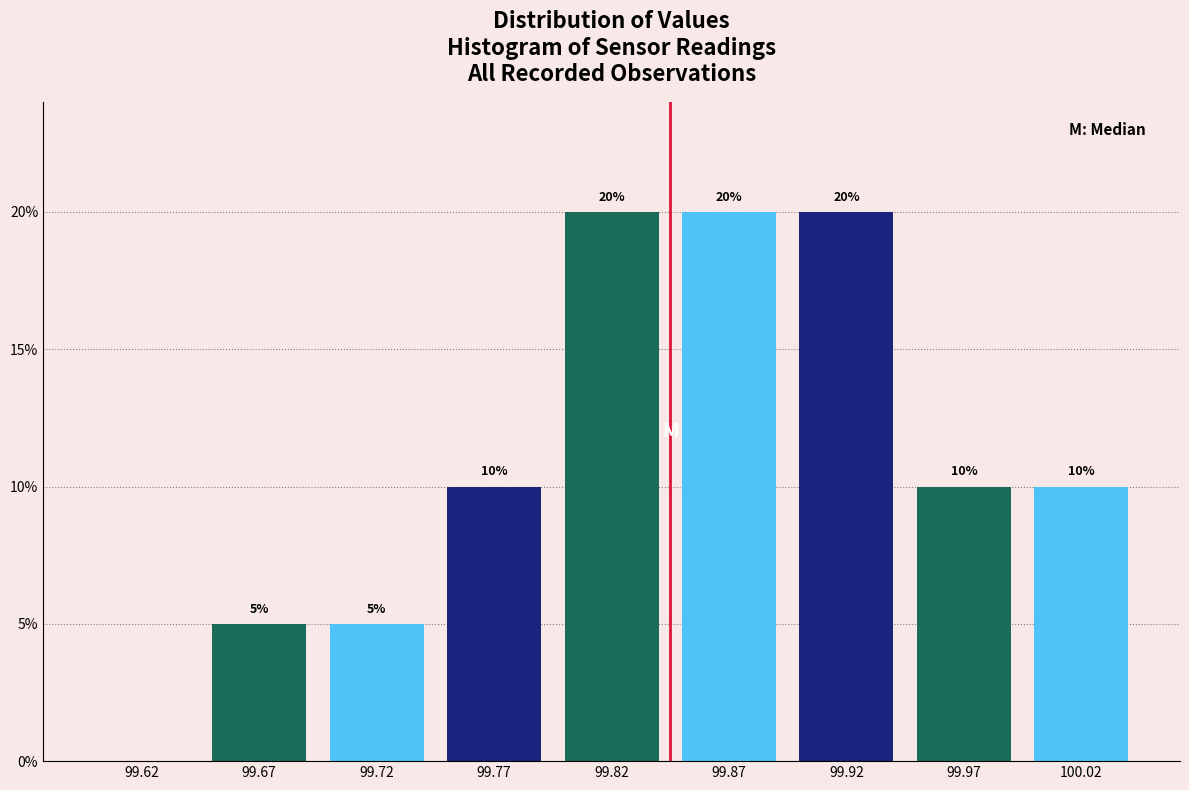

Reading left to right, list all the values displayed in this chart.

99.62=0	99.67=5	99.72=5	99.77=10	99.82=20	99.87=20	99.92=20	99.97=10	100.02=10